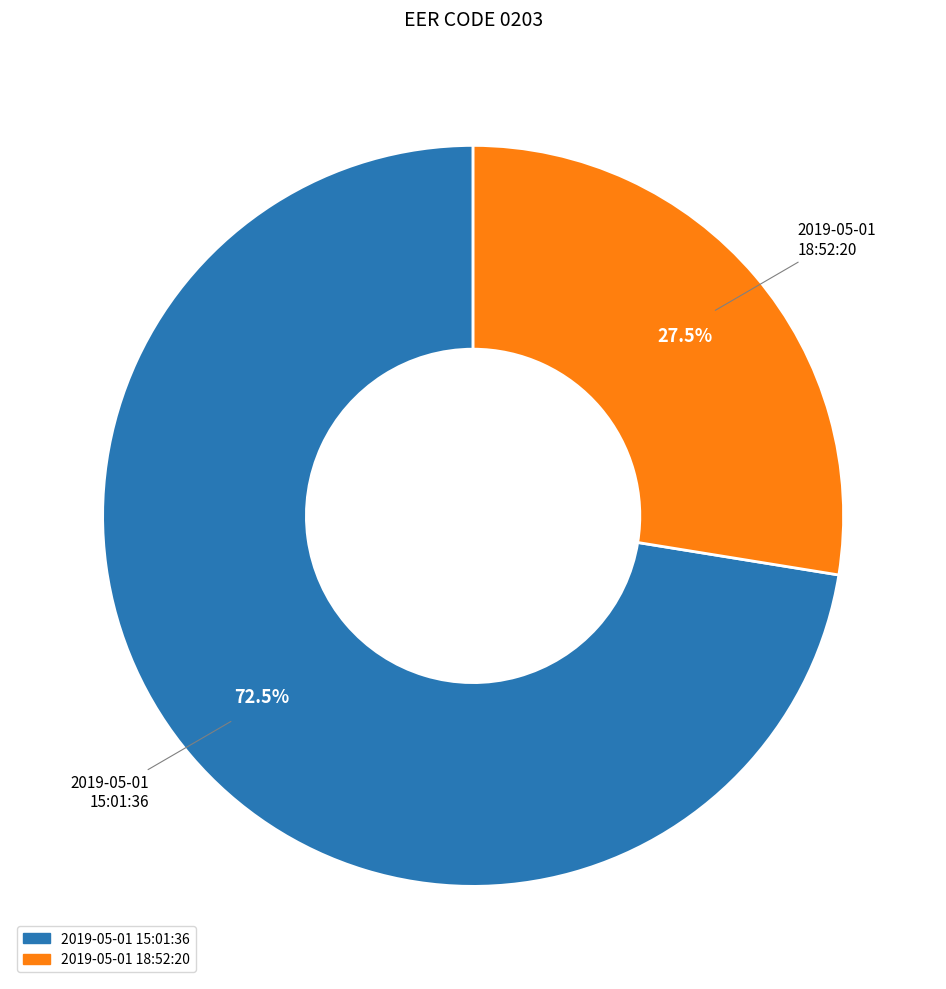

What is the majority slice?

2019-05-01 15:01:36